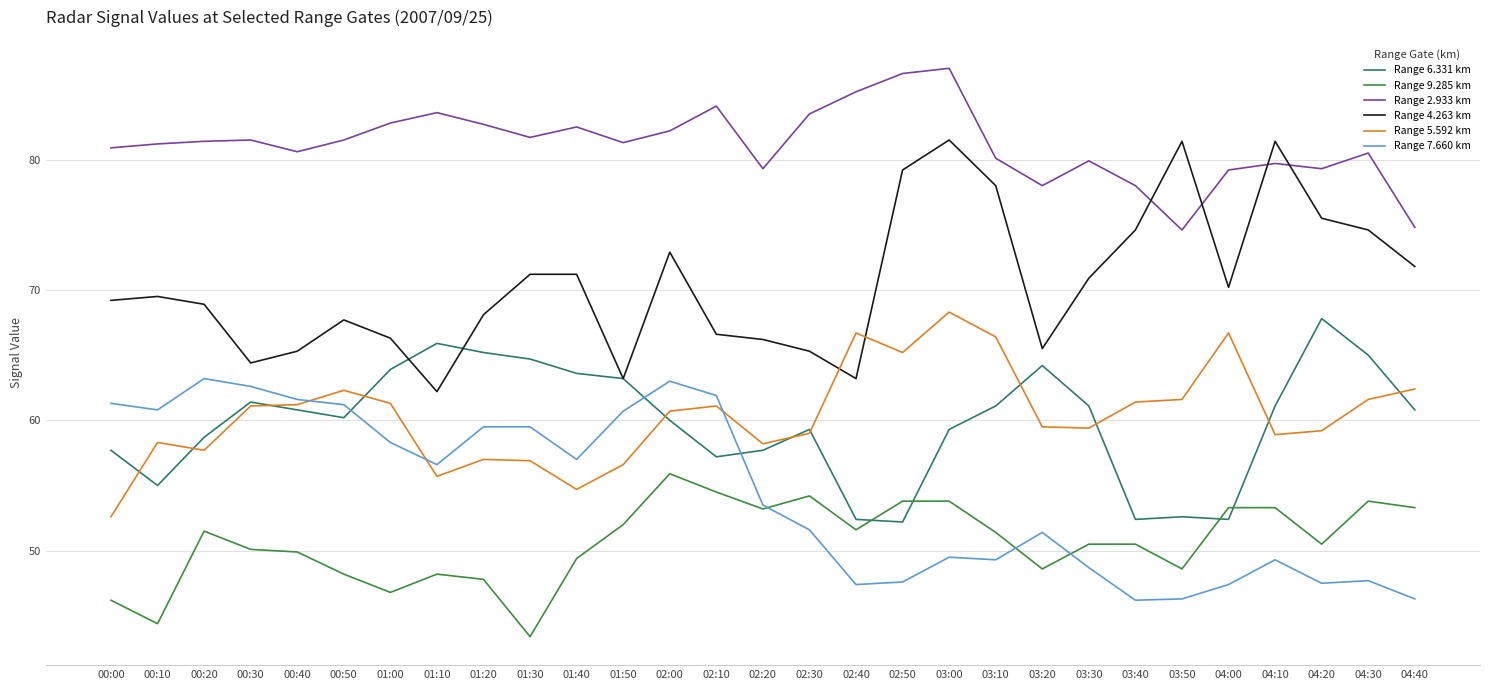

What is the maximum value for Range 6.331 km?

67.8